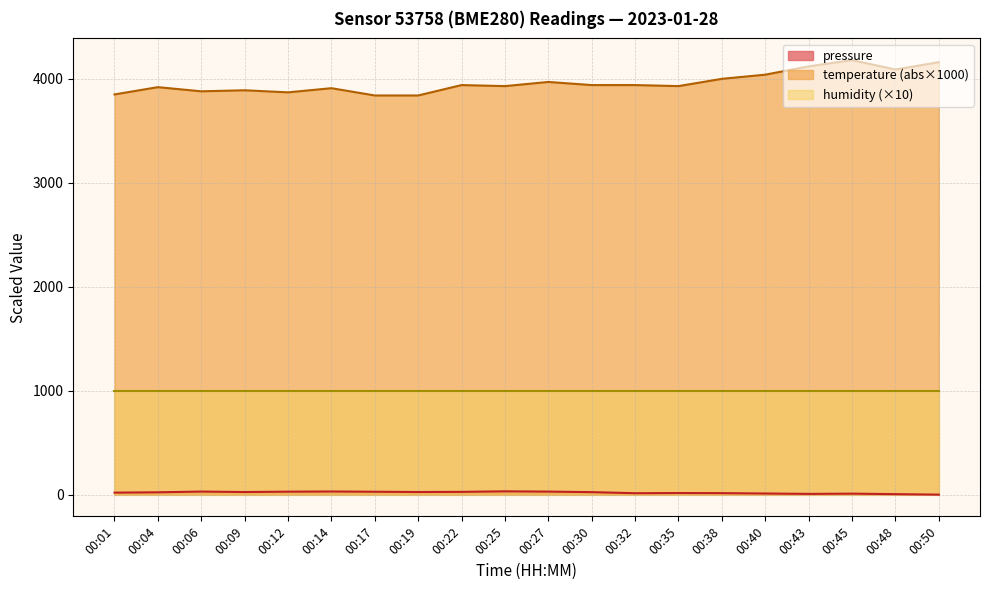

True or false: temperature has a value of 6861.0 at 00:43.

False